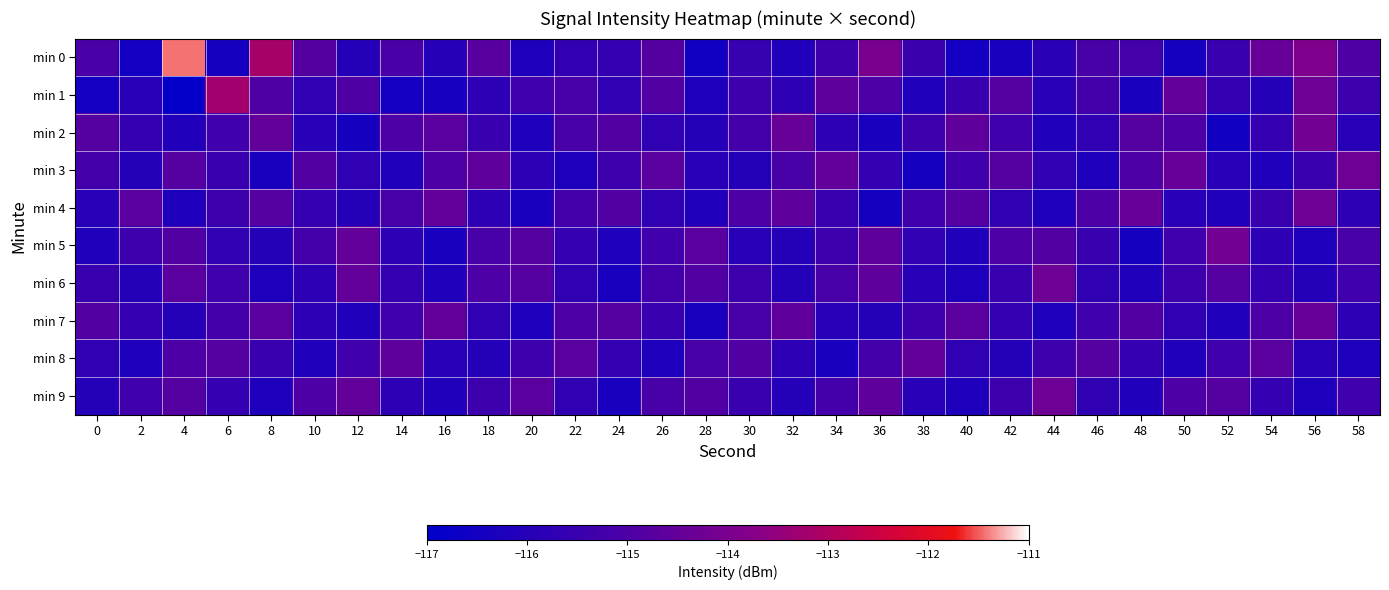

Count the number of data series in this chart.

10